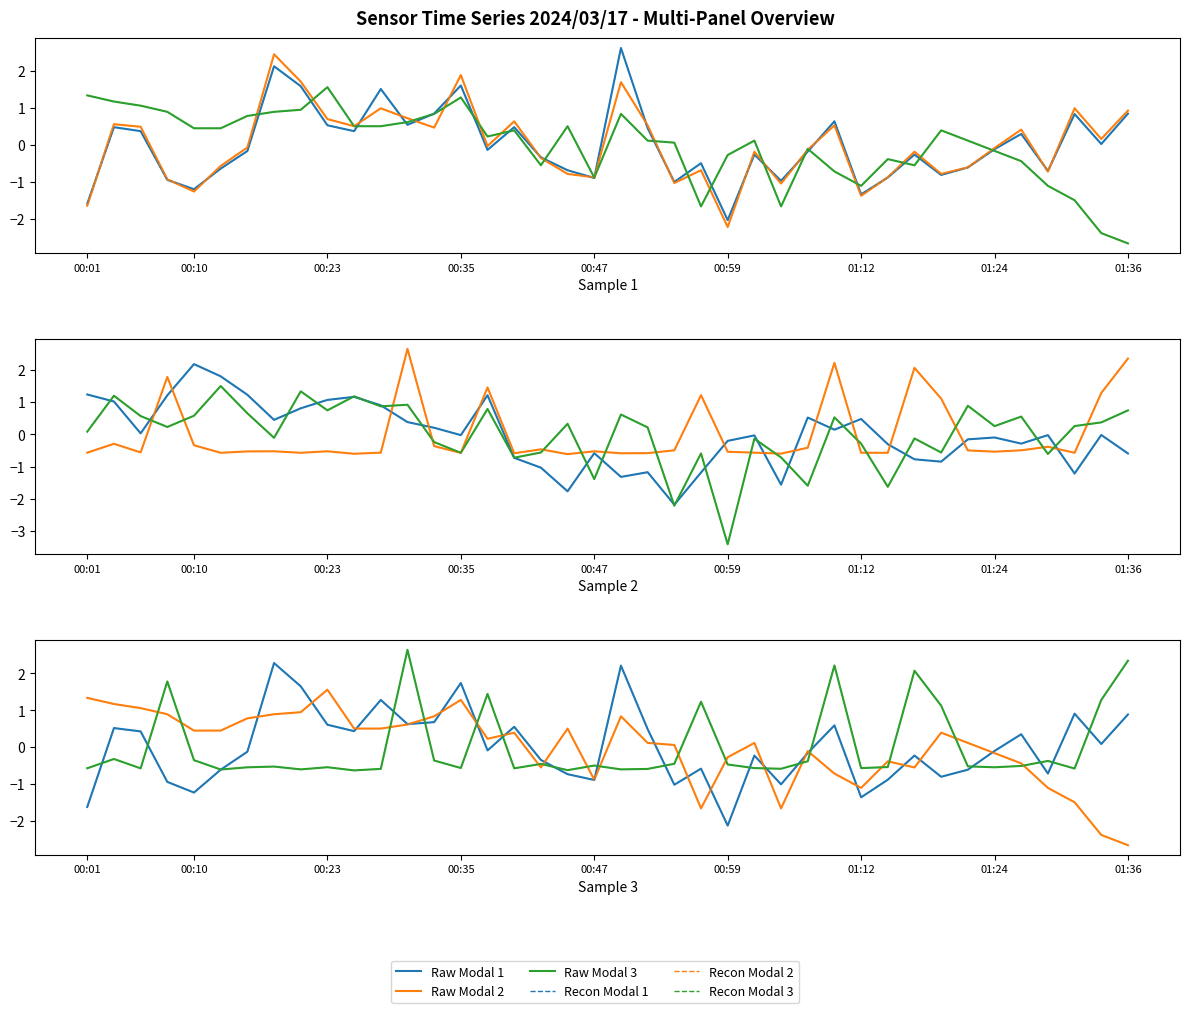

True or false: BME280_pressure has a value of -0.6 at 00:47.

True